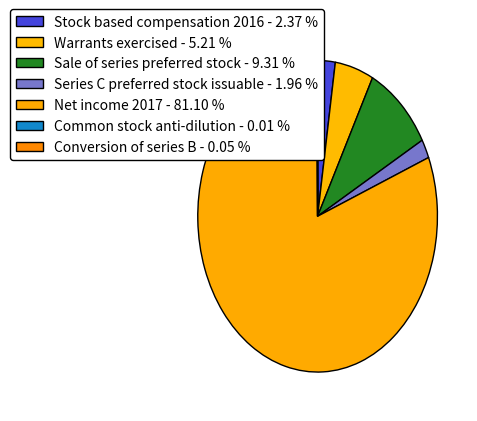

Count the number of slices in the pie.

7